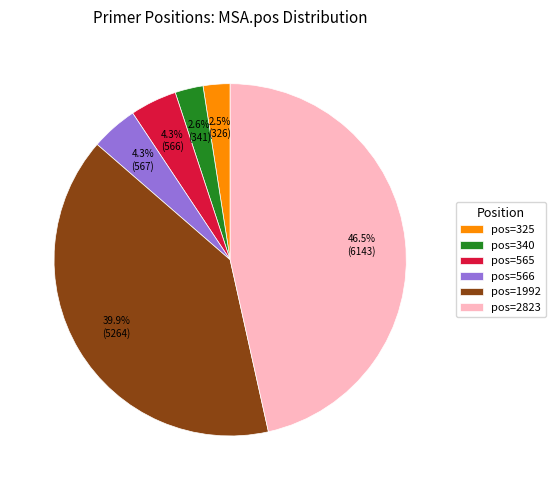

To the nearest percent, what is the difference between the largest and smallest slice percentages?

44%